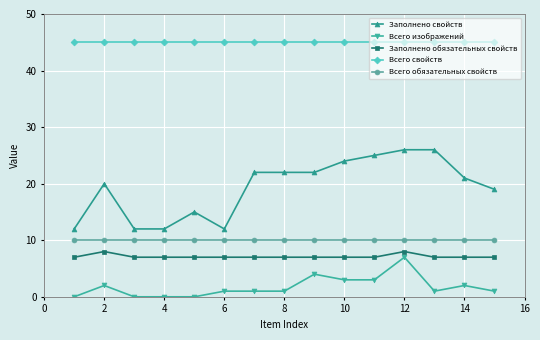

Which series has the largest range (max minus min)?

Заполнено свойств